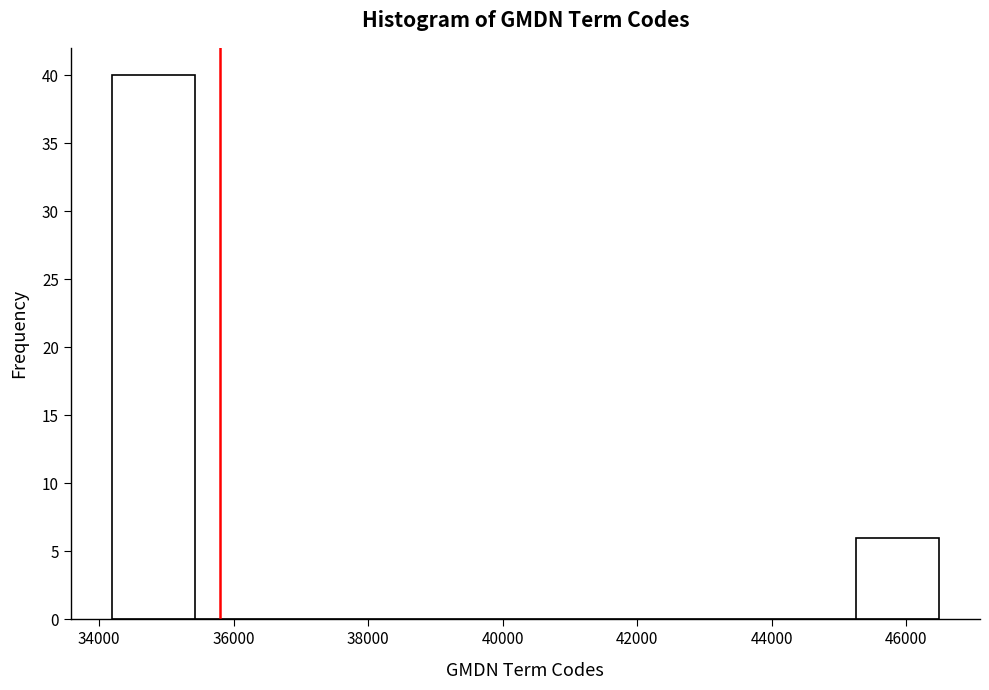

What is the height of the bar covering 45200 to 46400 on the x-axis? Neither the bar edges nor the heights are printed on the chart, so give them approximately, as read against the axes.

6